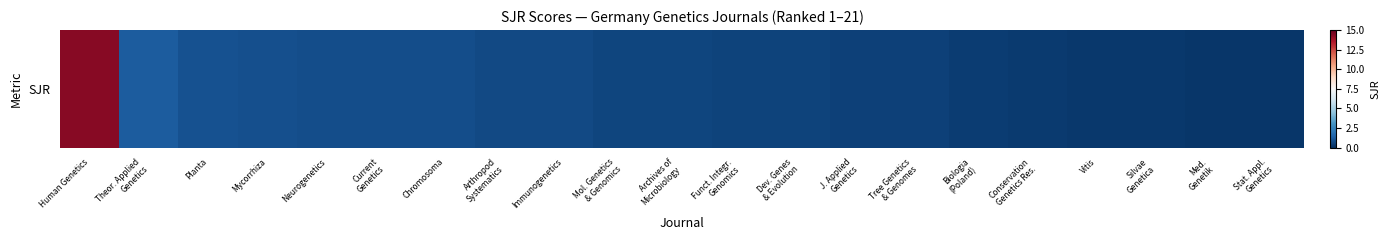

What is the sum of the values at Vitis and Conservation
Genetics Res.?

0.6